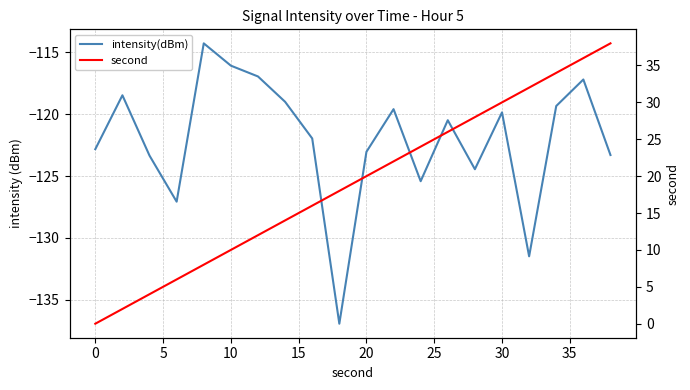

True or false: intensity(dBm) has more than 0 points higher than both neighbors.

True